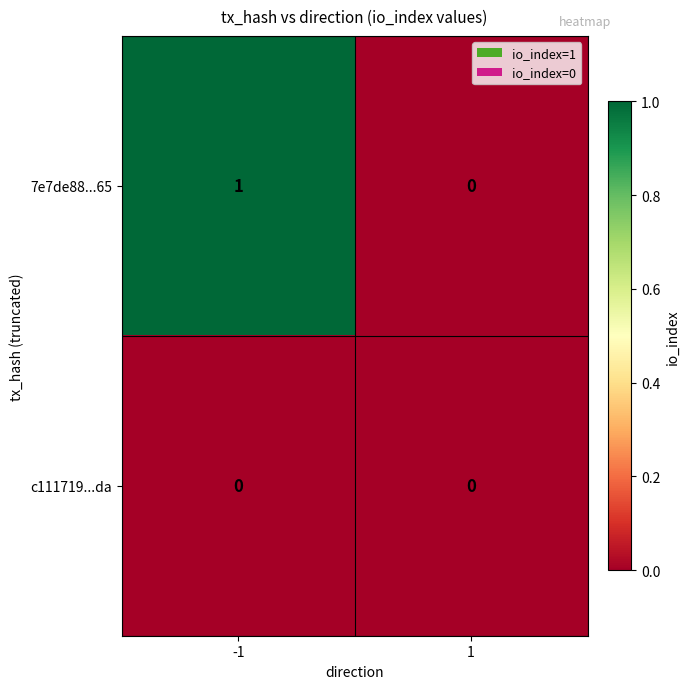

Is it true that 7e7de88...65 equals 2 at -1?

False